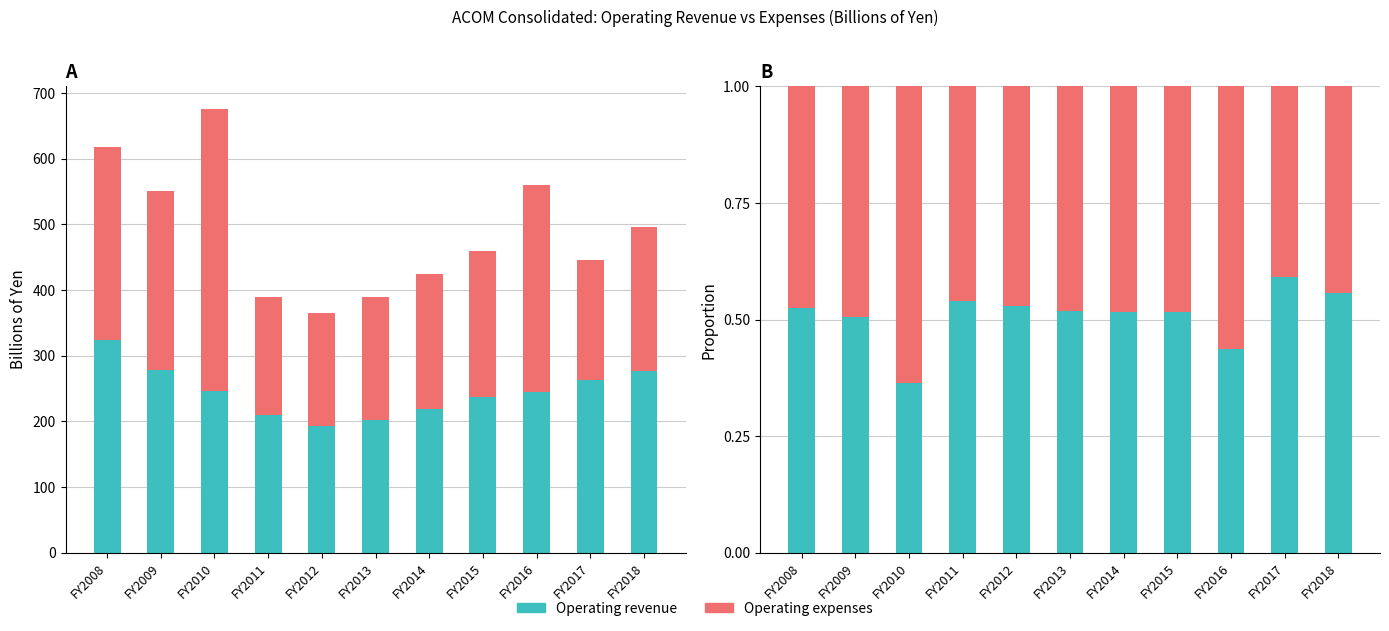

How many bars are there in total?

22